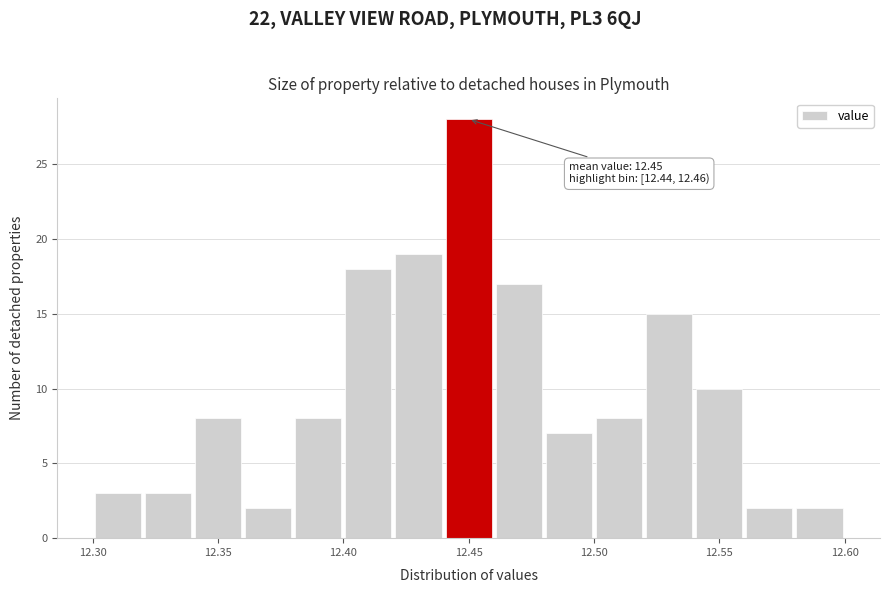

Over which range of the x-axis is the bar tallest?

12.44 to 12.46